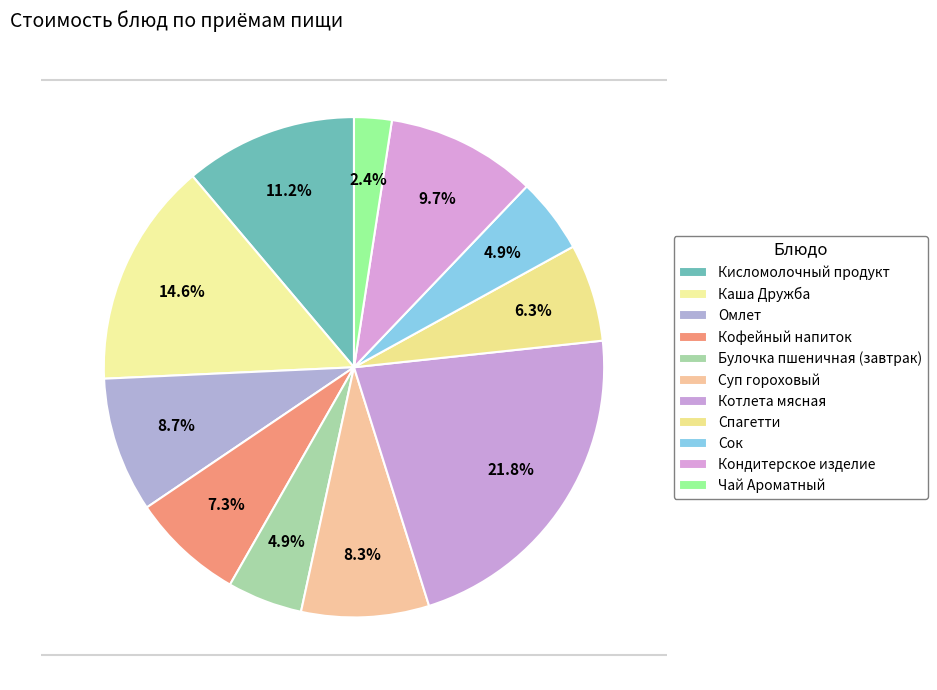

Is there any slice that represents more than half of the pie?

No